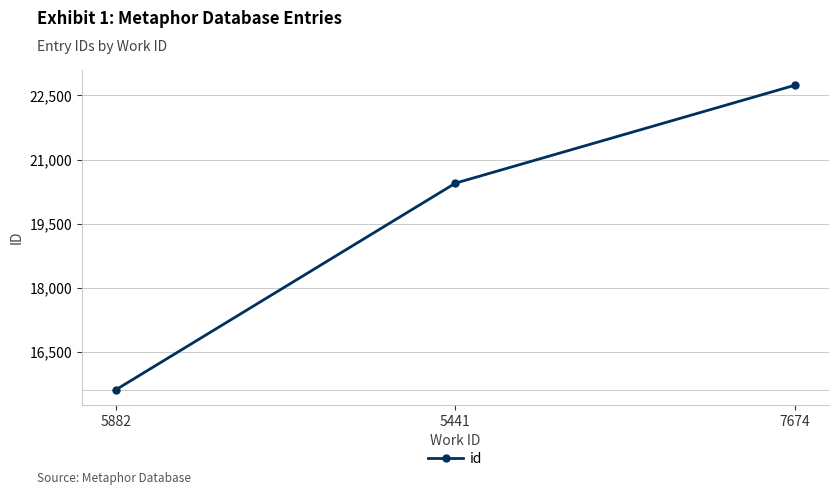

What is the change in value from 5441 to 7674?

+2288